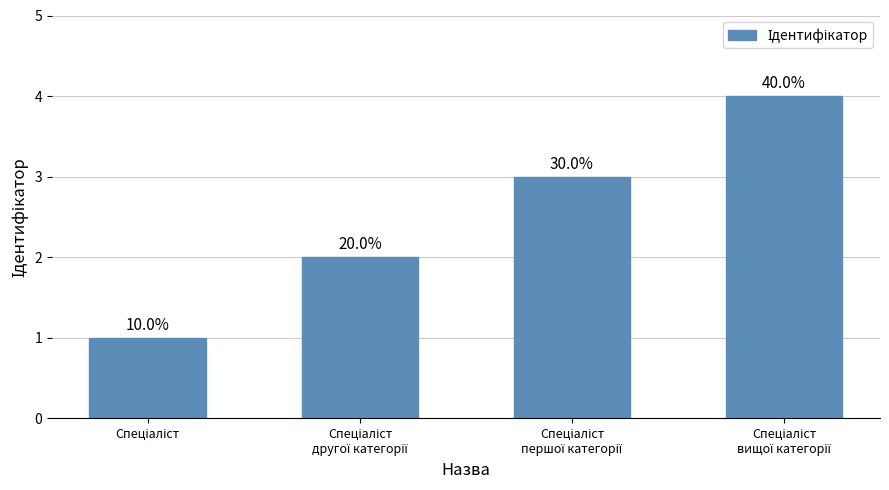

Rank the categories by value from highest to lowest.

Спеціаліст
вищої категорії, Спеціаліст
першої категорії, Спеціаліст
другої категорії, Спеціаліст